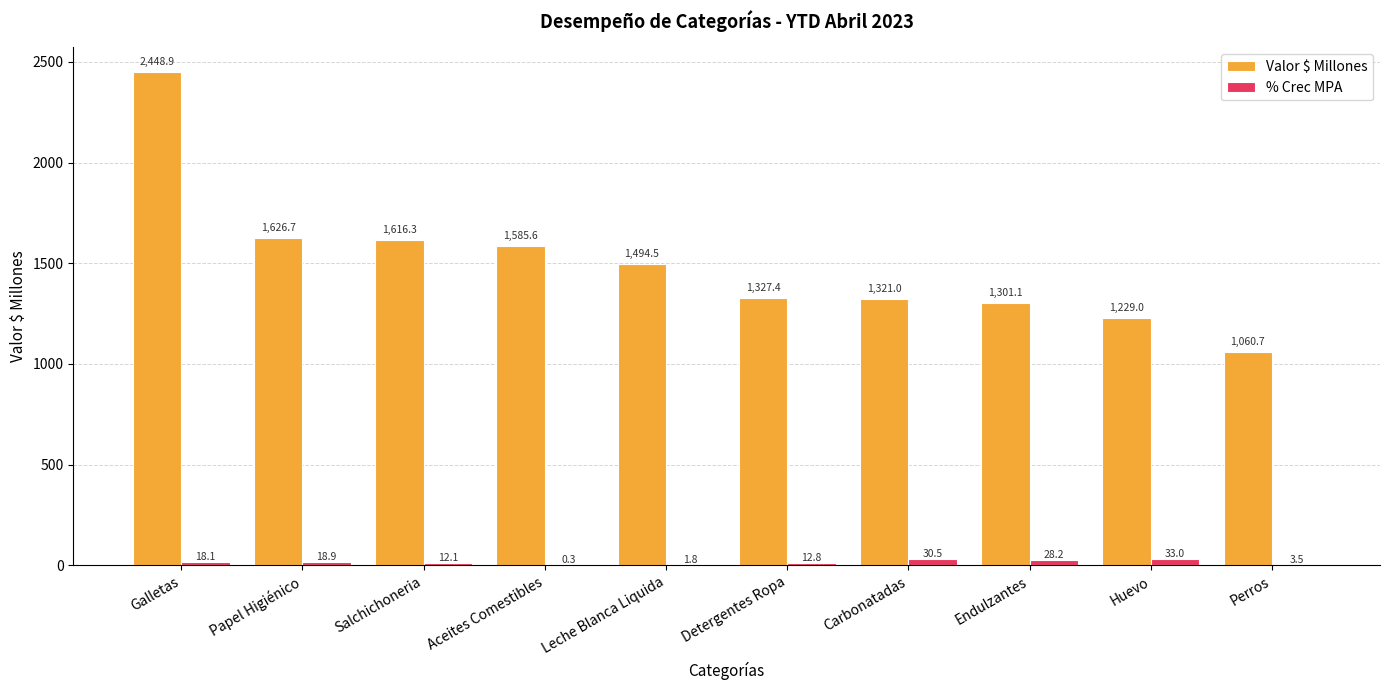

Reading left to right, what are all the values shown in this chart?

Valor $ Millones: 2448.9	1626.7	1616.3	1585.6	1494.5	1327.4	1321.0	1301.1	1229.0	1060.7
% Crec MPA: 18.1	18.9	12.1	0.3	1.8	12.8	30.5	28.2	33.0	3.5